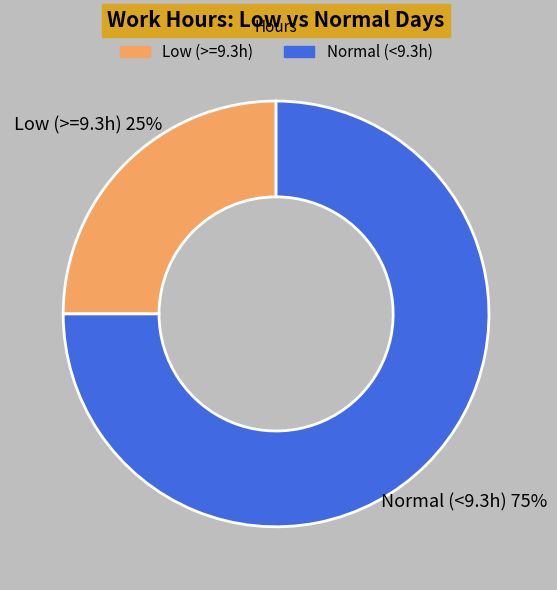

To the nearest percent, what percentage of the pie is Low (>=9.3h)?

25%